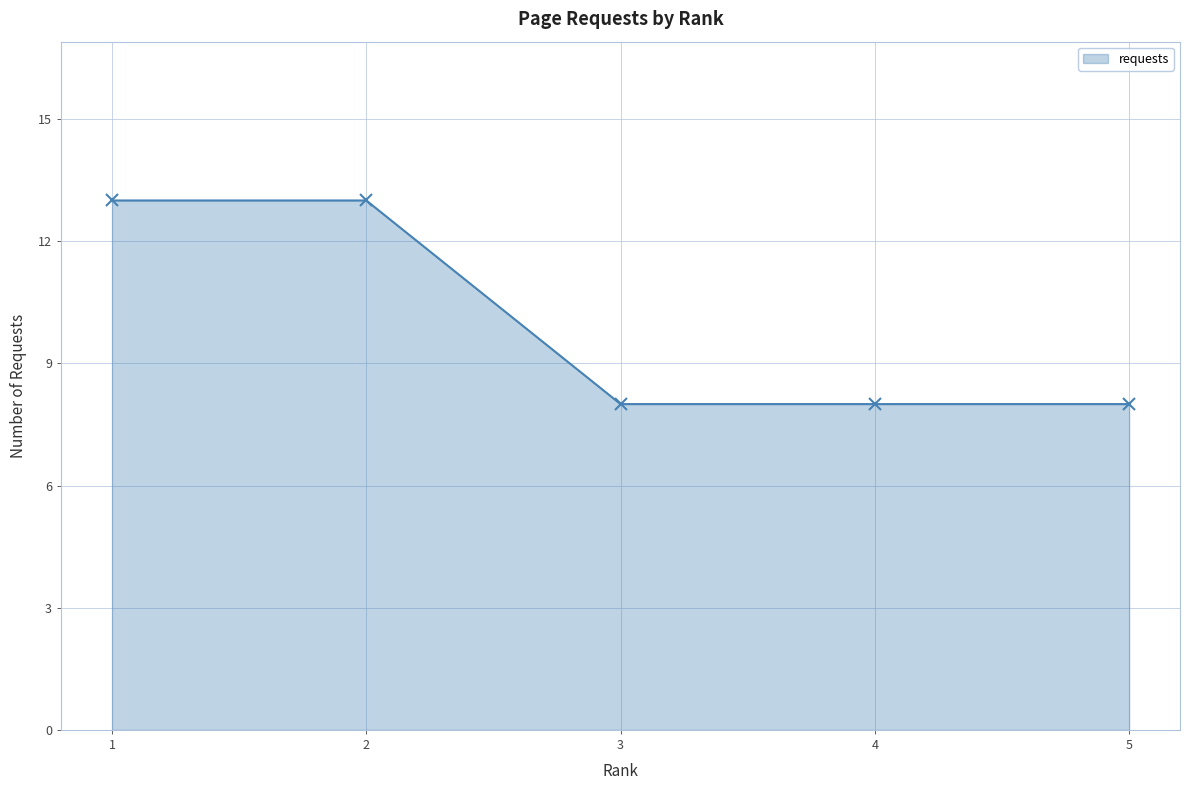

True or false: the data has more than 2 interior local peaks.

False